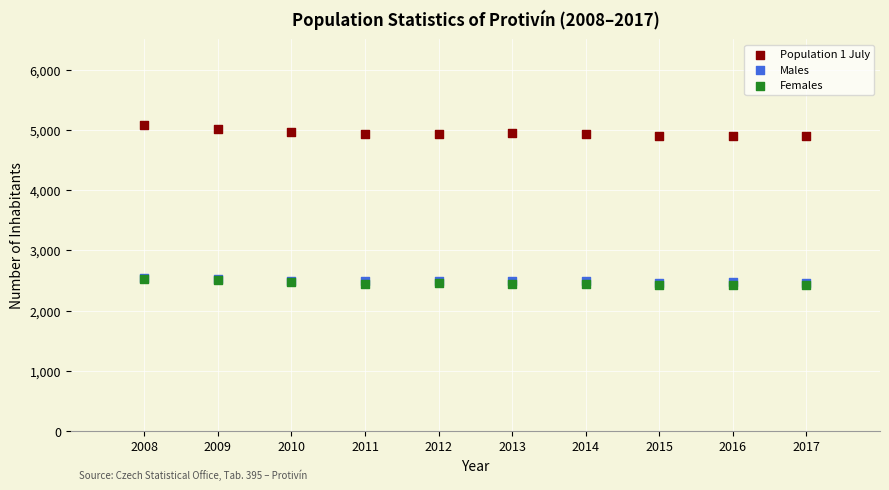

Which series contains the highest Y value?

Population 1 July